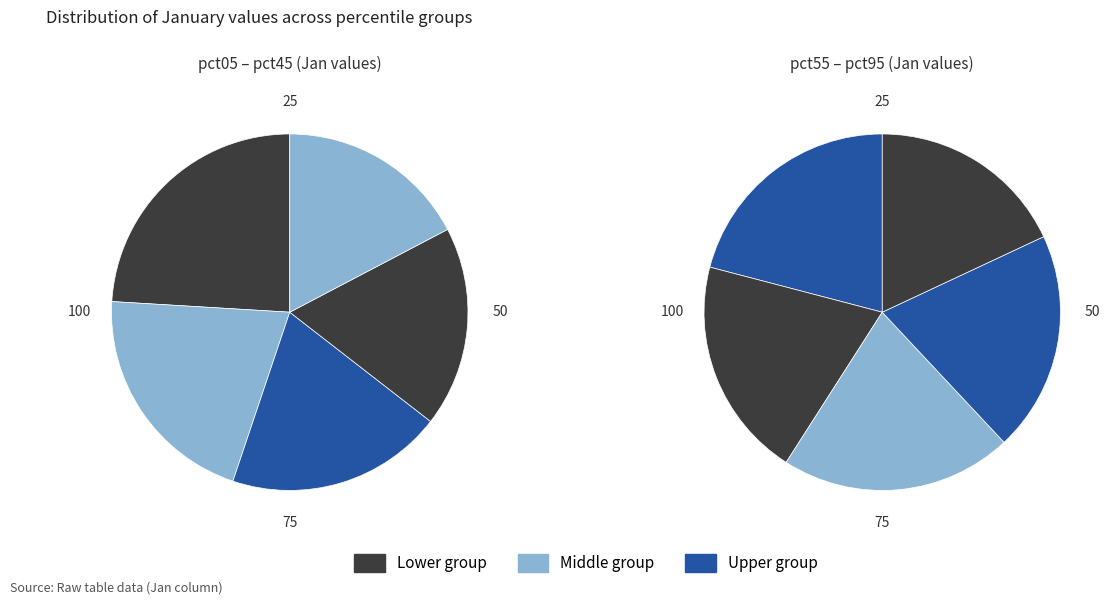

True or false: pct45 accounts for 24% of the total.

False